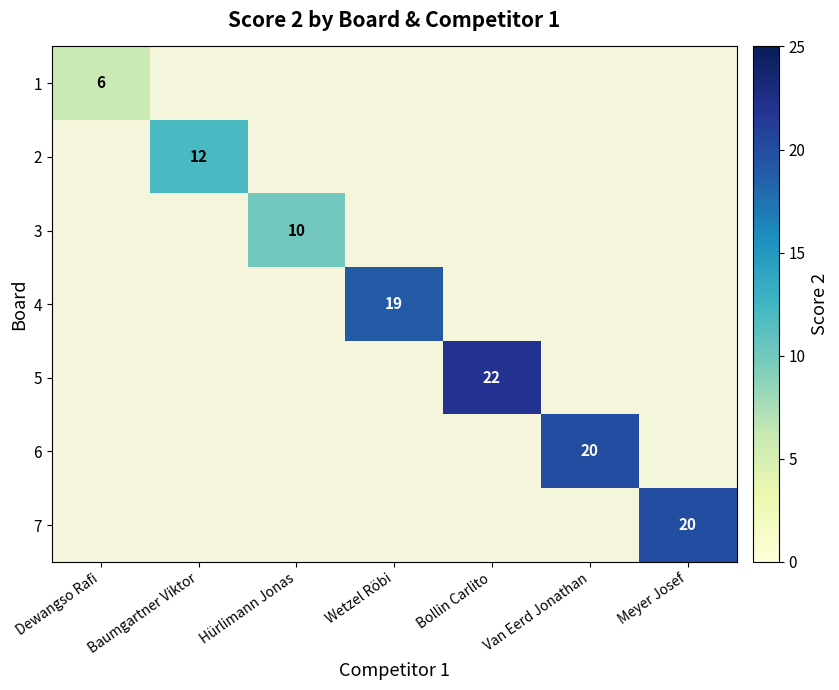

The value of 5 at Bollin Carlito is 34. True or false?

False